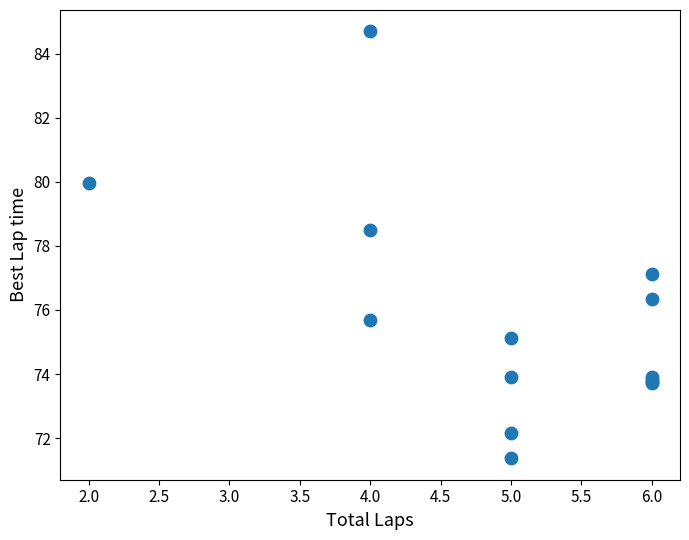

What Y value in the scatter plot is closest to 78?

78.5